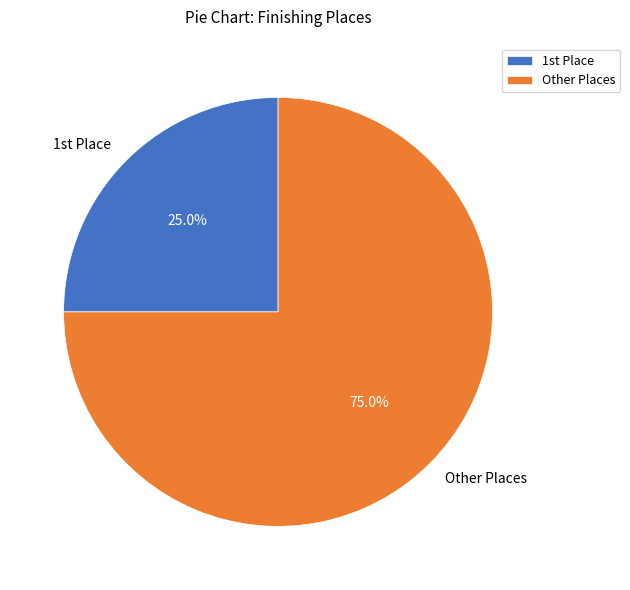

How many segments does this pie chart have?

2